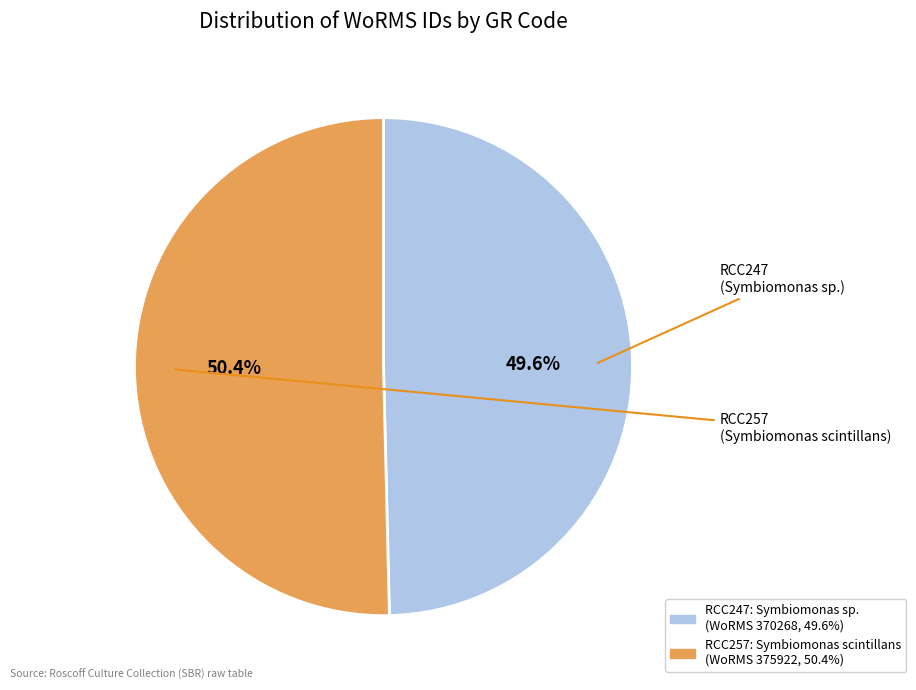

To the nearest percent, what is the difference between the RCC257 and RCC247 slice percentages?

1%